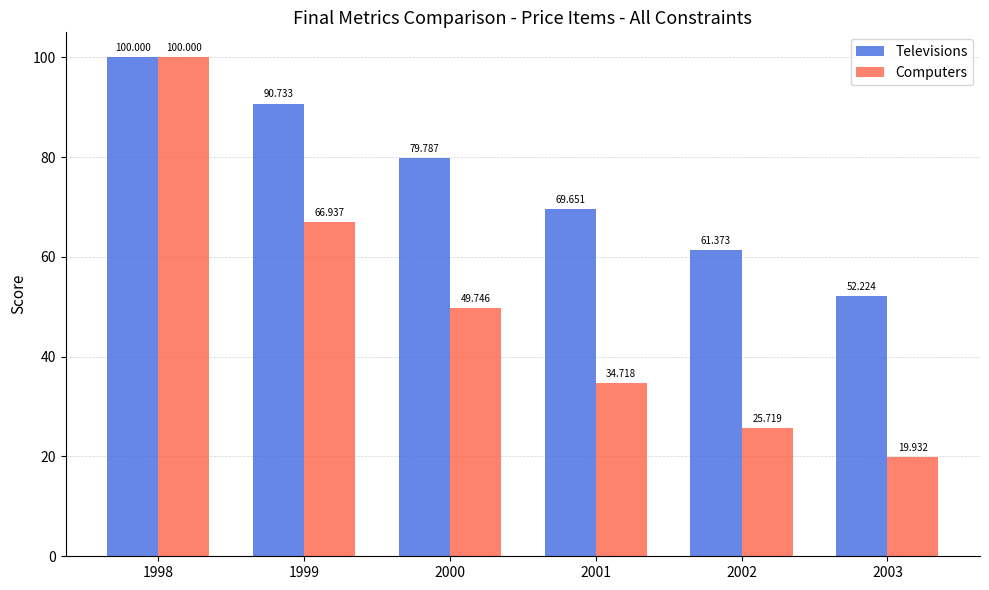

What is the sum of all Computers values?

297.1